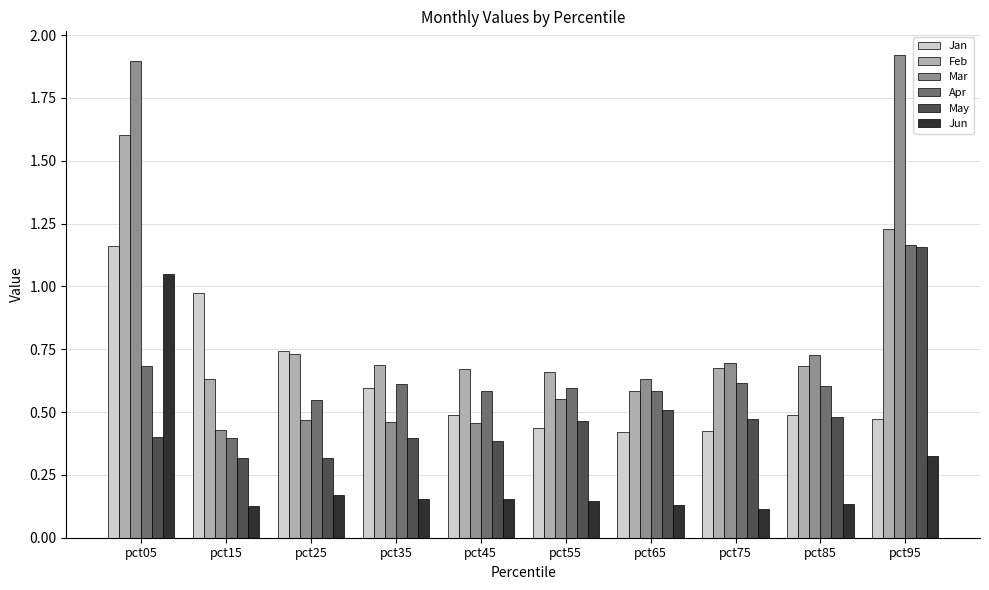

How many groups of bars are there?

10